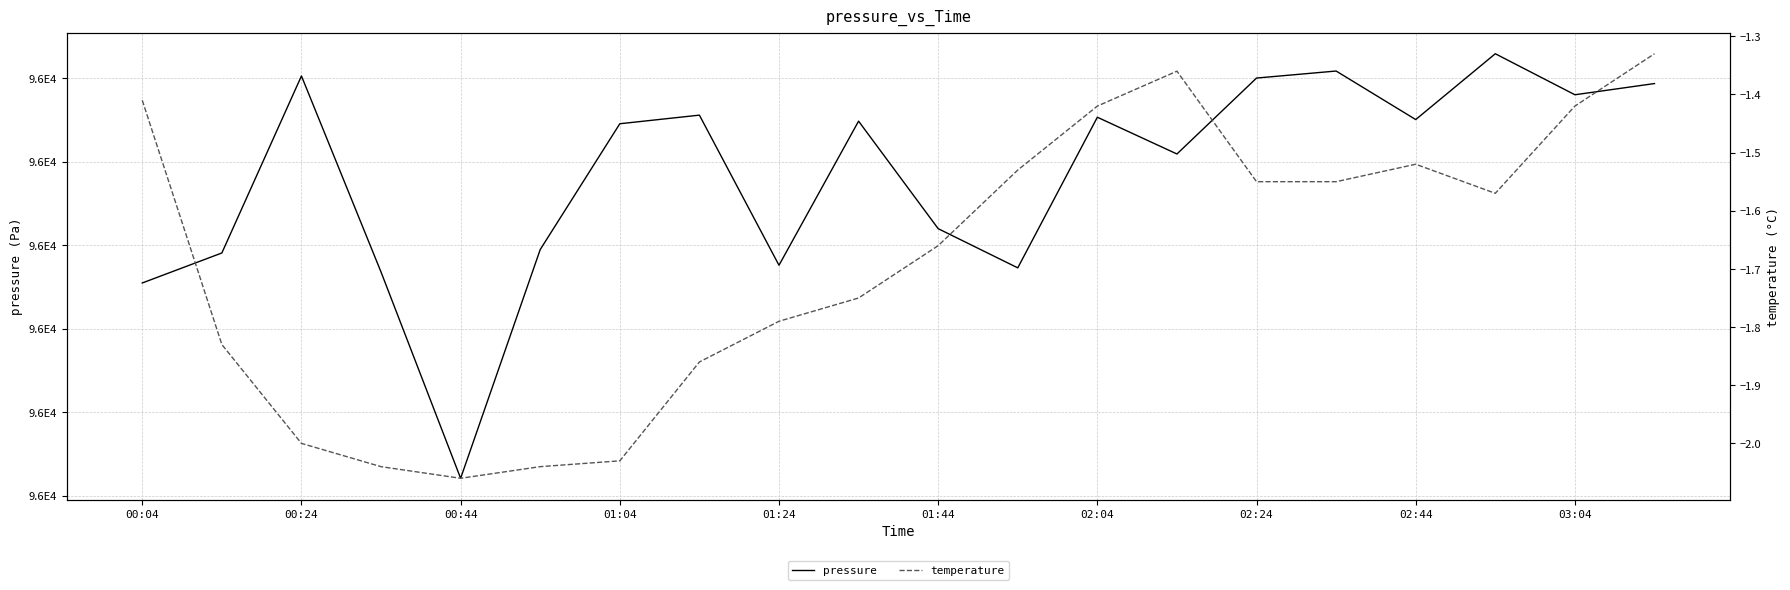

What is the maximum value for pressure?

95952.9